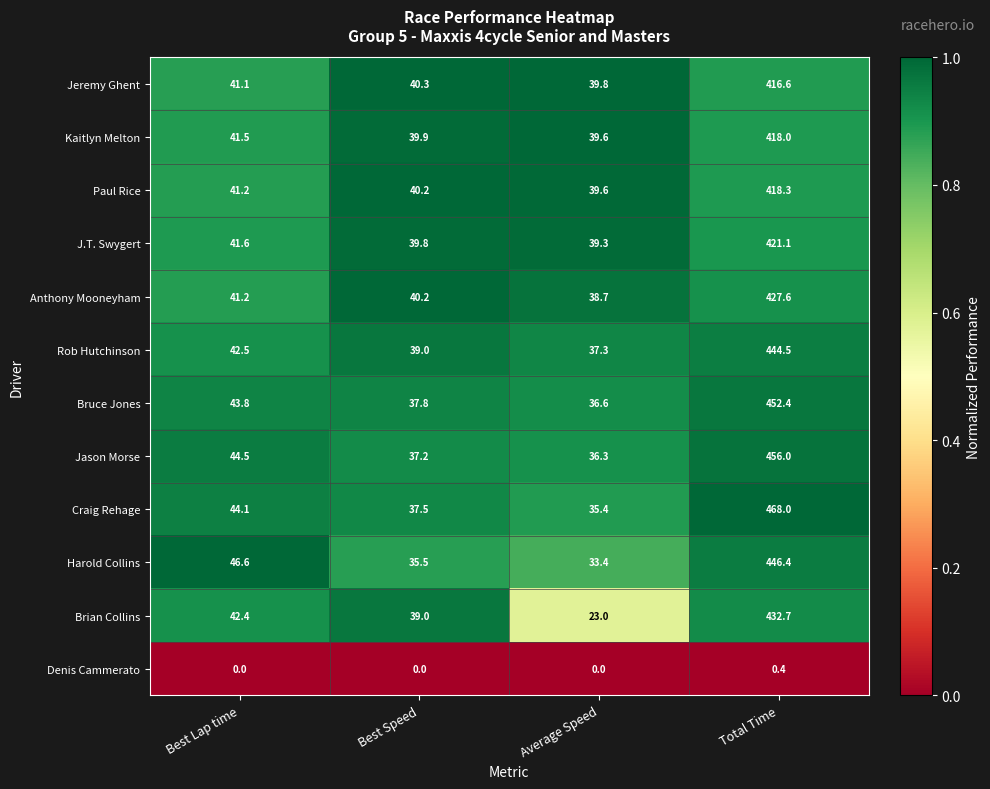

What is the spread (max minus min) of values at Total Time?

467.6